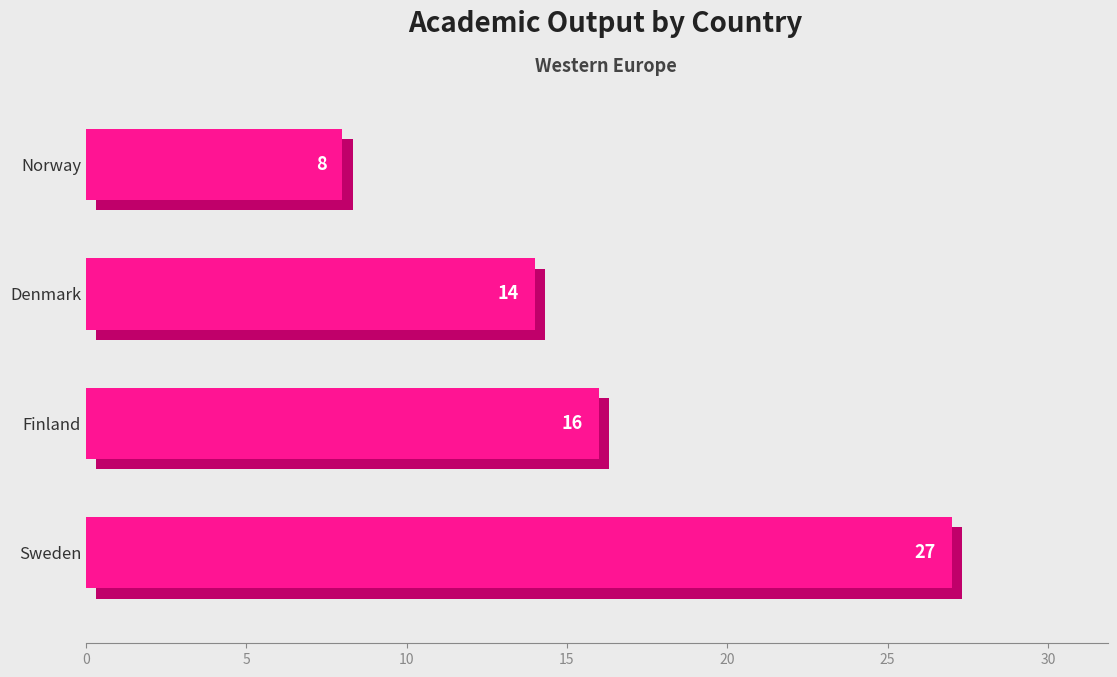

Are the bars grouped side by side (vs. stacked)?

No